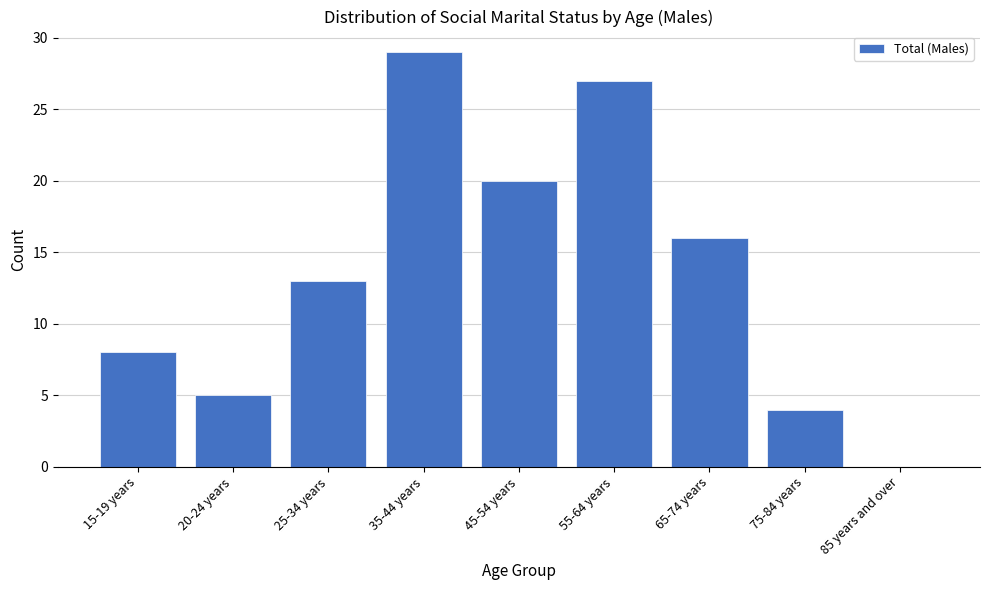

Are the bars grouped side by side (vs. stacked)?

No